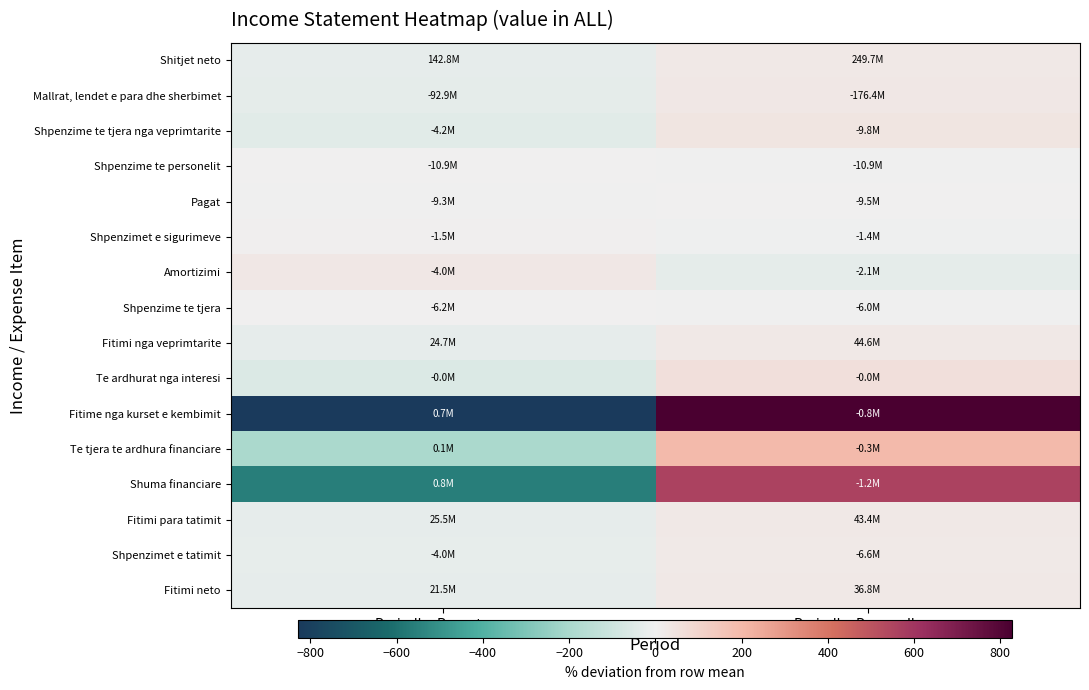

Rank the series by their maximum value, from highest to lowest.

Fitime nga kurset e kembimit, Shuma financiare, Te tjera te ardhura financiare, Te ardhurat nga interesi, Shpenzime te tjera nga veprimtarite, Amortizimi, Mallrat, lendet e para dhe sherbimet, Fitimi nga veprimtarite, Shitjet neto, Fitimi neto, Fitimi para tatimit, Shpenzimet e tatimit, Shpenzimet e sigurimeve, Shpenzime te tjera, Pagat, Shpenzime te personelit